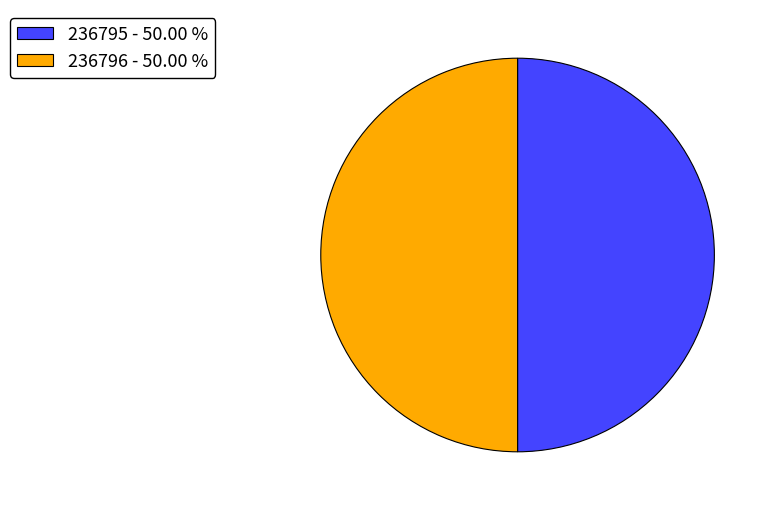

Approximately how many times larger is the value at 236795 - 50.00 % compared to 236796 - 50.00 %?

1.0